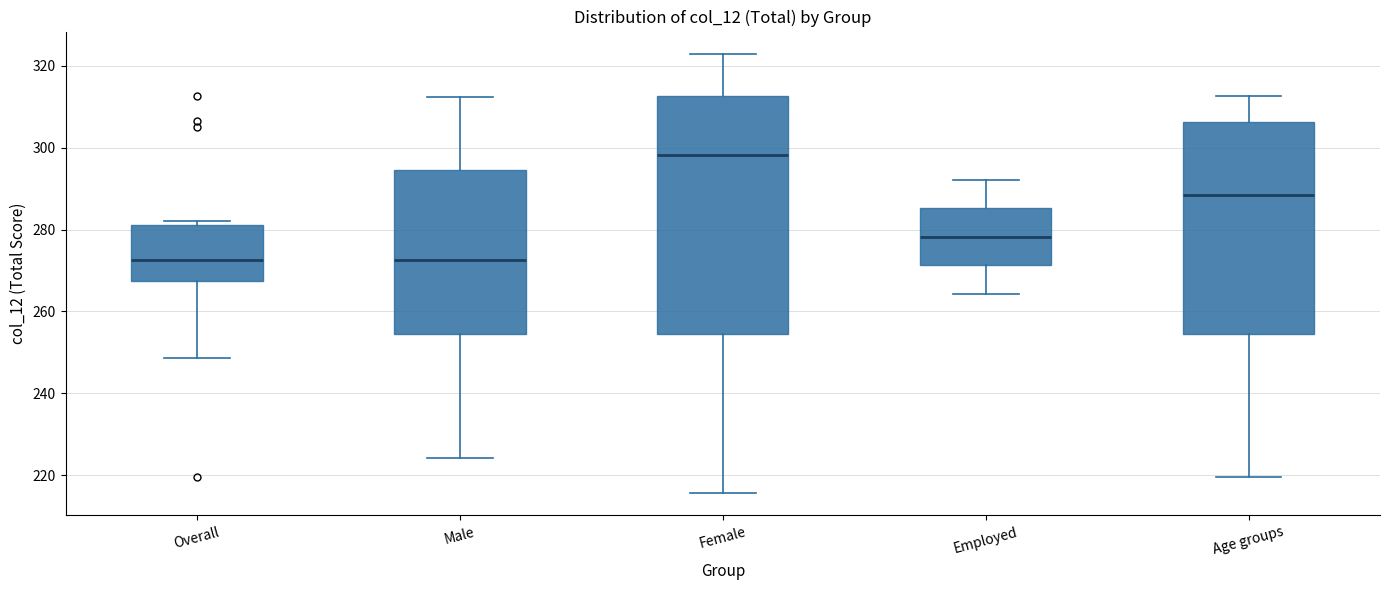

Reading left to right, transcribe this box plot: for each box, give where its median line is, the range the box spans, and where its two whiskers end, as read against the y-axis. The values are not printed on the chart, so give them approximately, as read against the axis.

Overall: median 272, box 268 to 282, whiskers 248 to 282 (just above the box's upper edge)
Male: median 272, box 254 to 294, whiskers 224 to 312
Female: median 298, box 254 to 312, whiskers 216 to 324
Employed: median 278, box 272 to 286, whiskers 264 to 292
Age groups: median 288, box 254 to 306, whiskers 220 to 312